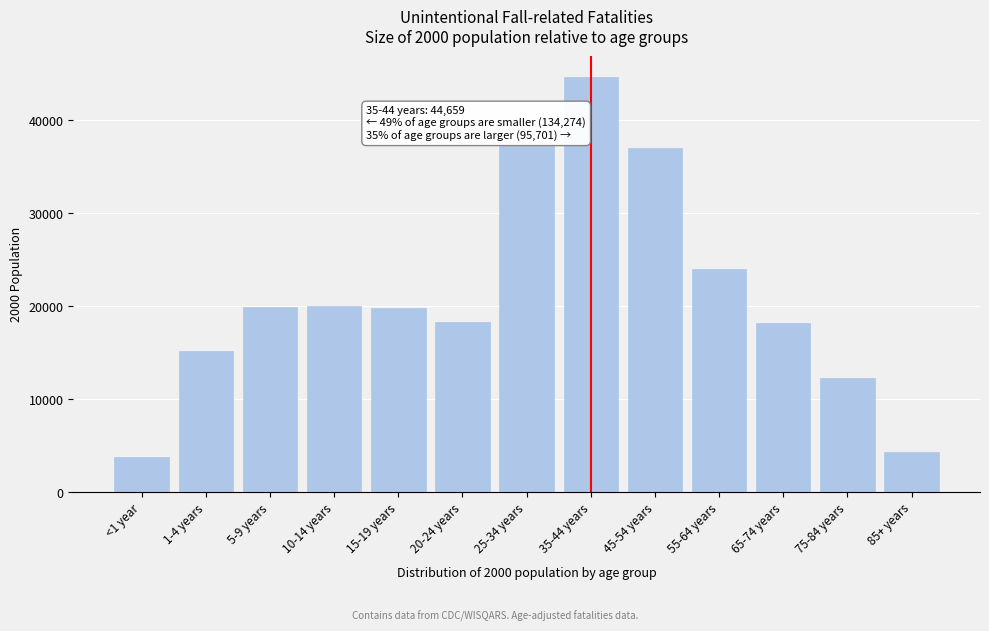

Is it true that the value at 10-14 years is 20057?

True